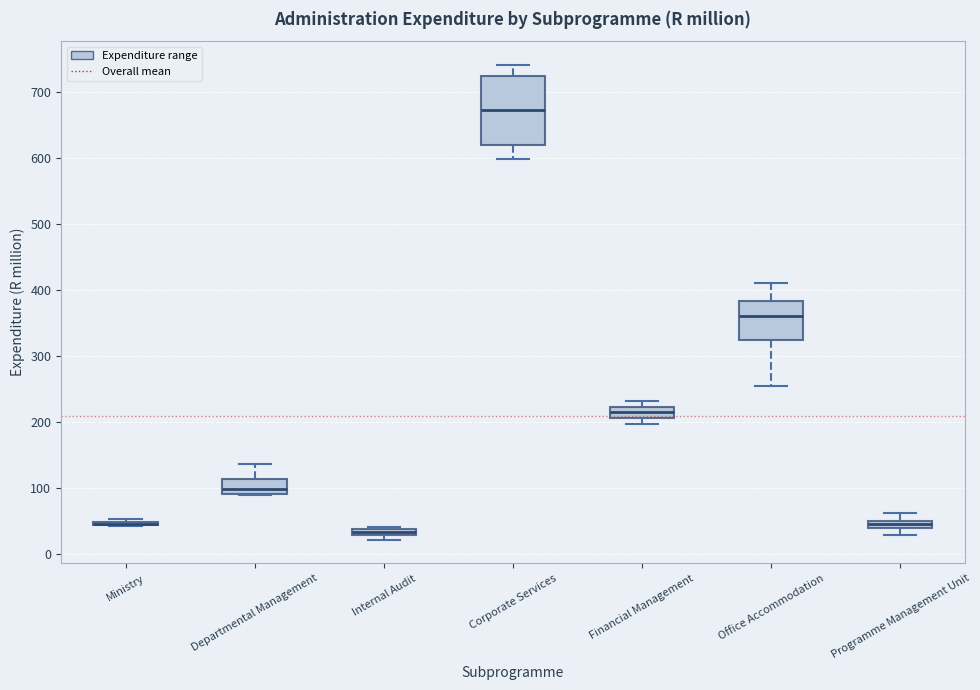

Comparing the boxes themselves (not the whiskers), which one is the tallest?

Corporate Services